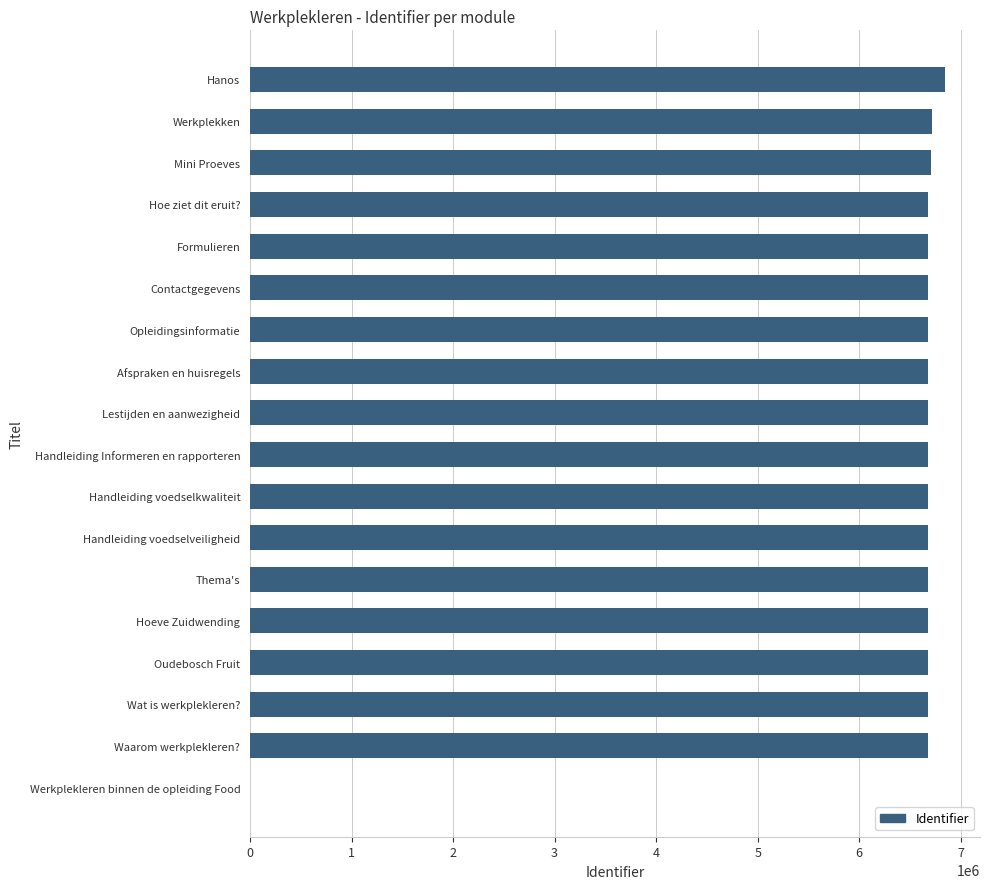

The chart shows a value of 1569101 at Oudebosch Fruit. True or false?

False